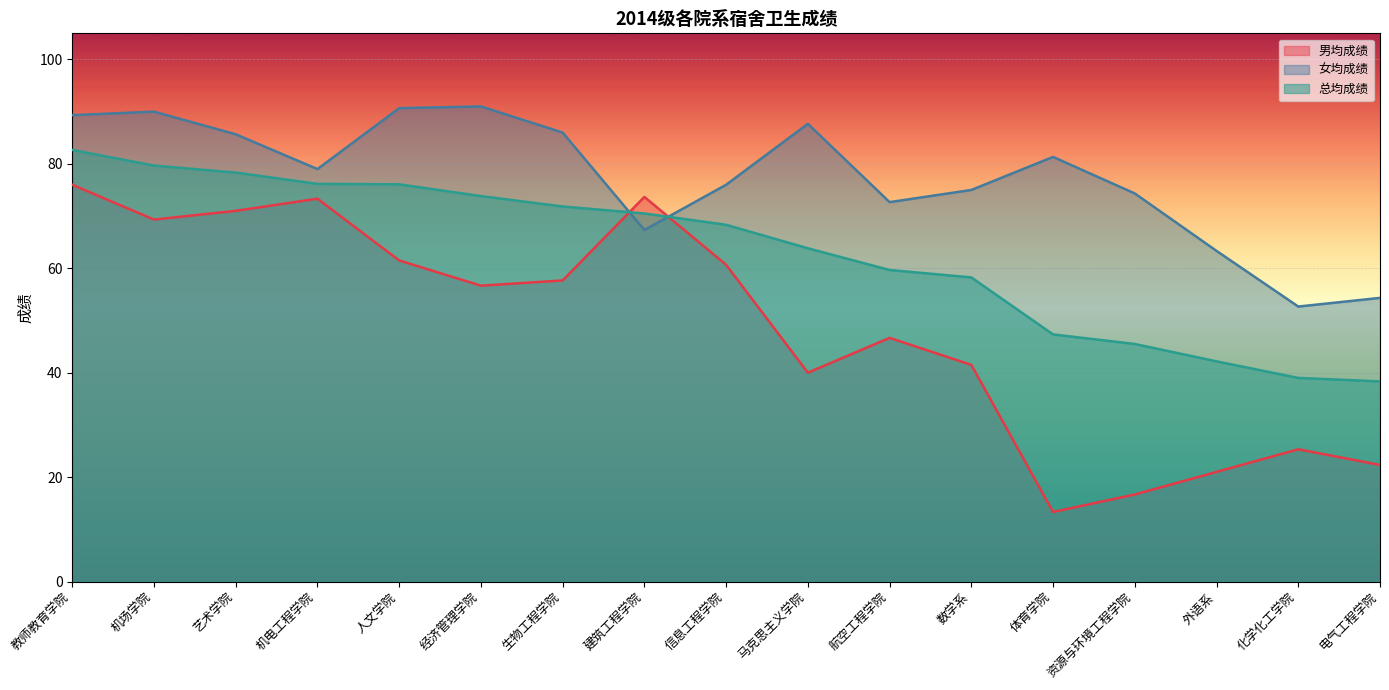

What is the difference between the second highest and second lowest values in the 男均成绩 series?

57.0